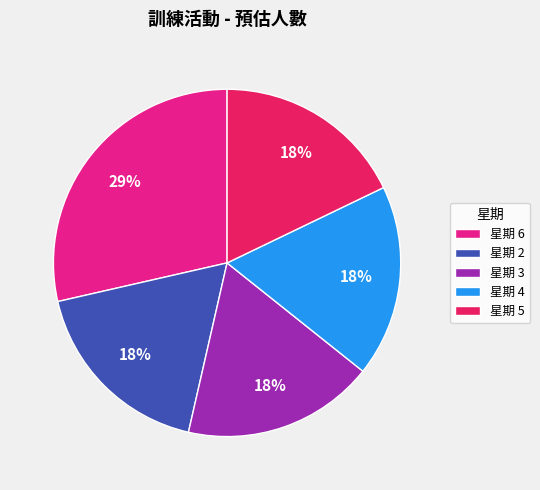

What is the ratio of the value at 星期 5 to the value at 星期 6?

0.6